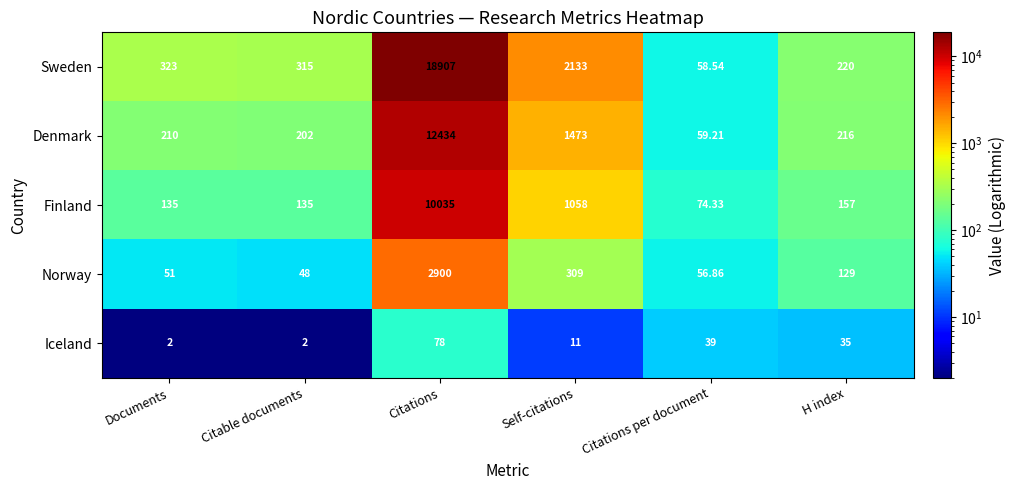

Count the number of categories in the chart.

6